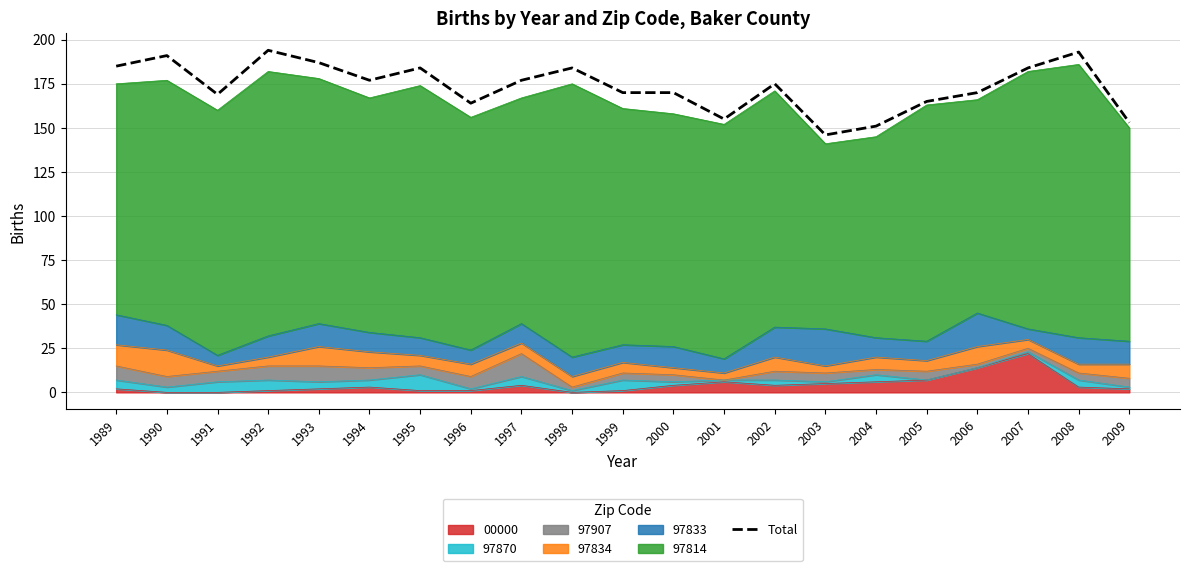

How many values are below 175?

10